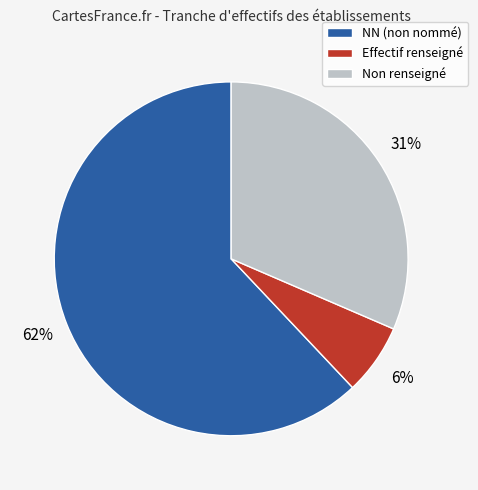

Is the sum of NN (non nommé) and Effectif renseigné greater than half?

Yes